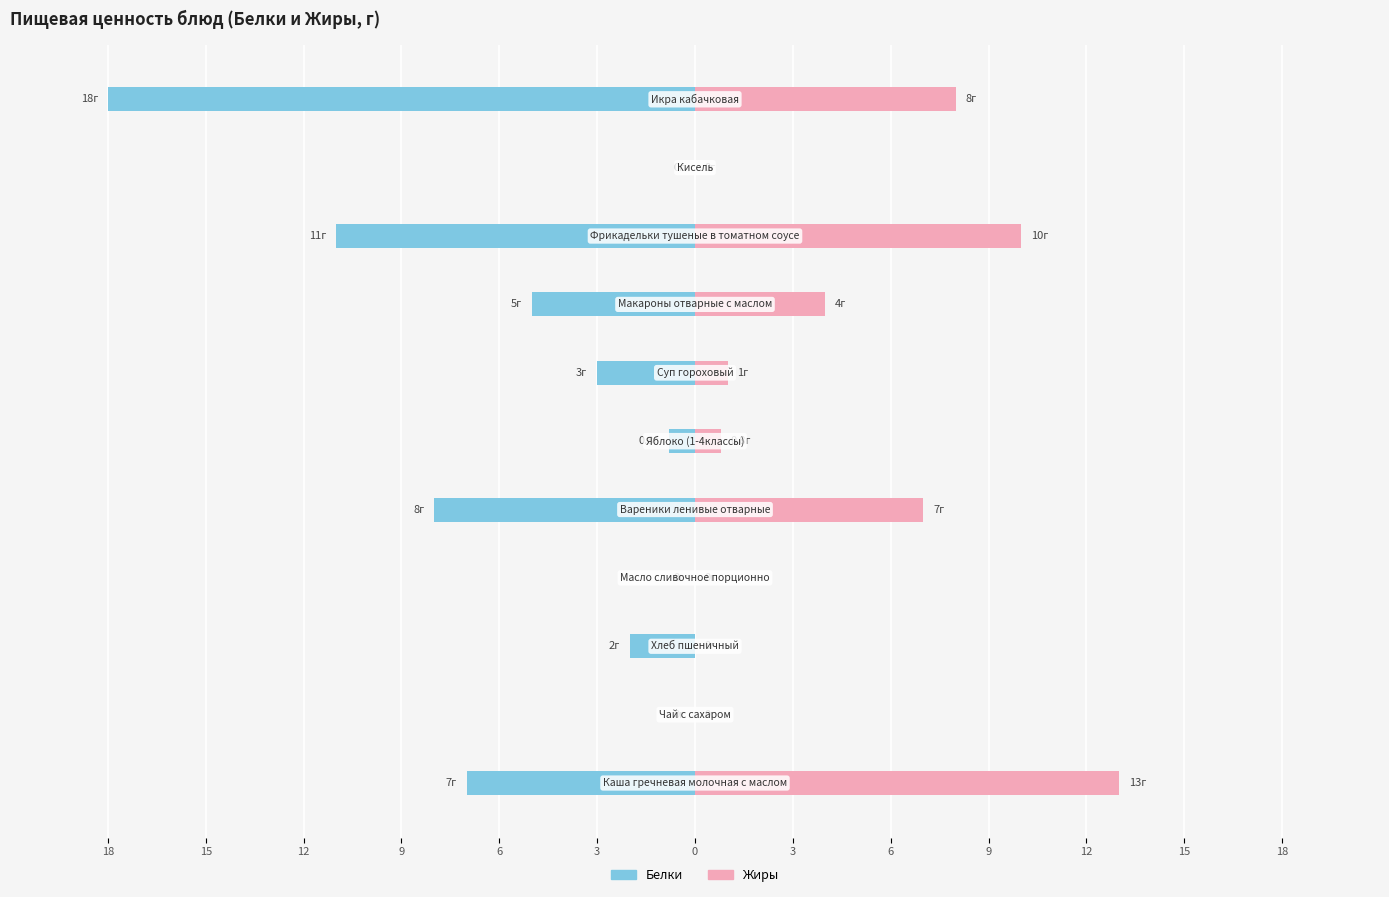

What is the maximum value for Жиры?

13.0